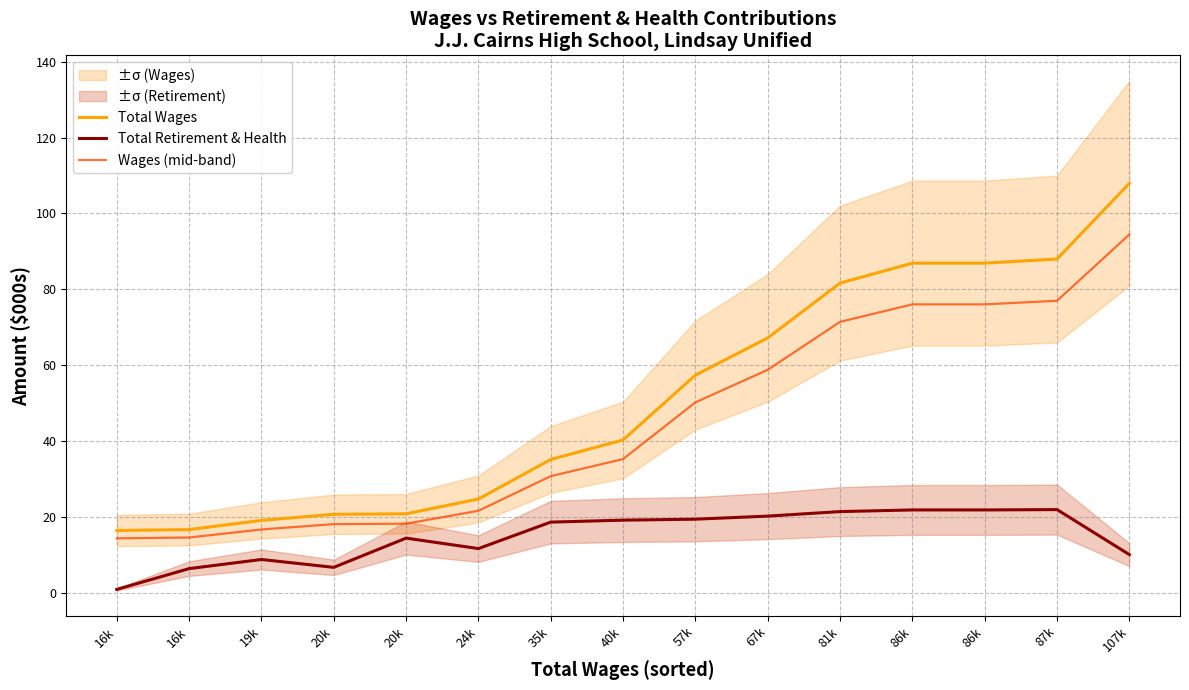

How many lines are shown in the chart?

3